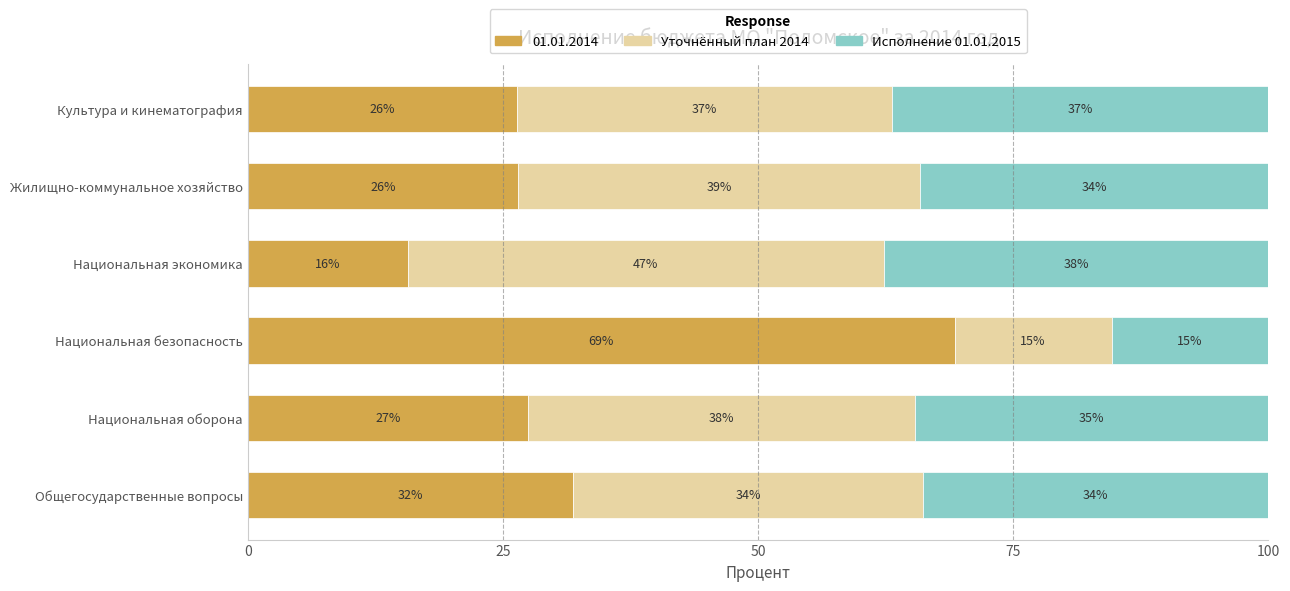

True or false: 01.01.2014 has a value of 7.1 at Национальная оборона.

False